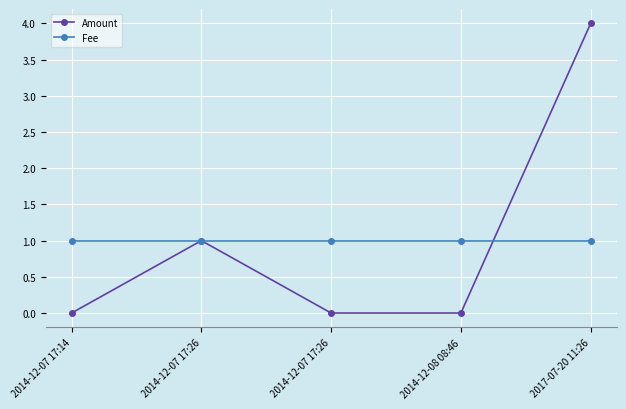

How many lines are shown in the chart?

2